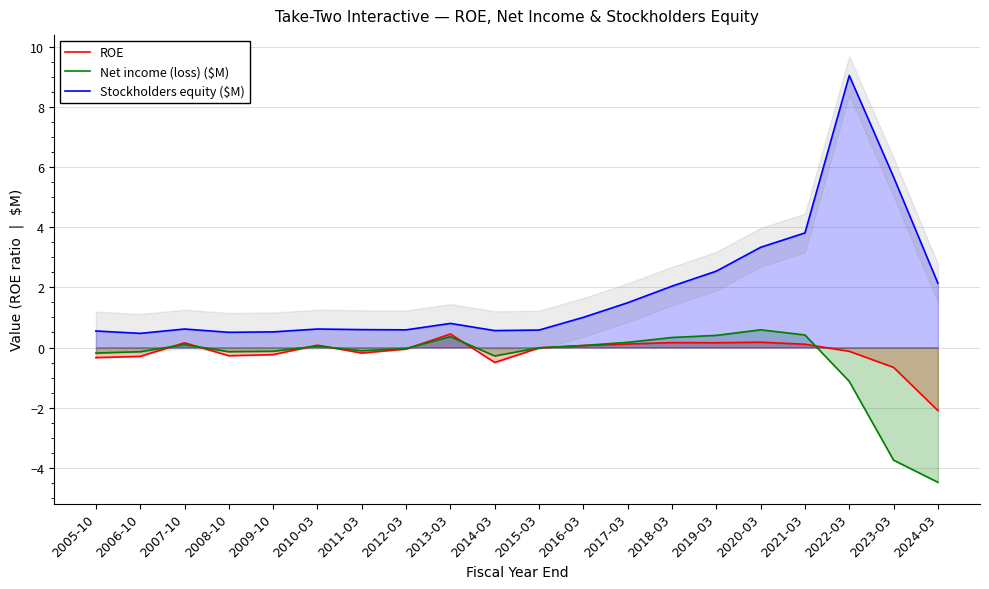

How many series are shown in this chart?

3